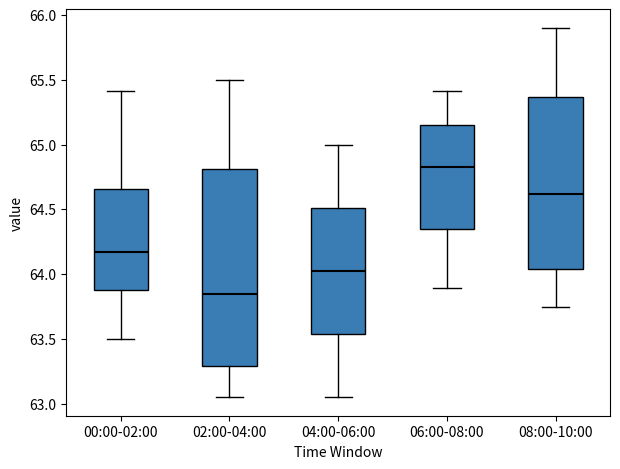

Which box has the highest median line?

06:00-08:00